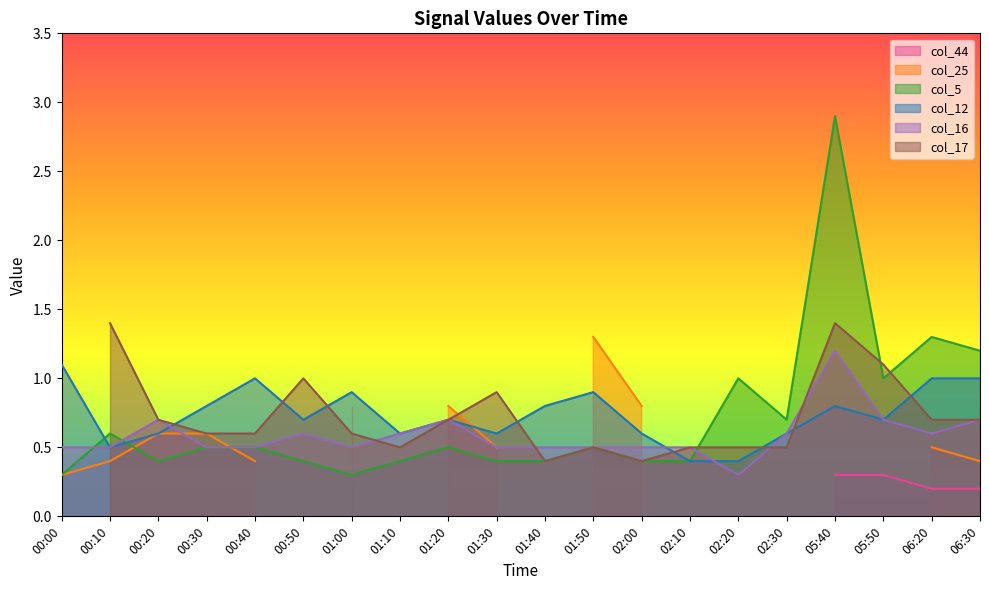

At which category is the sum across all series the highest?

05:40